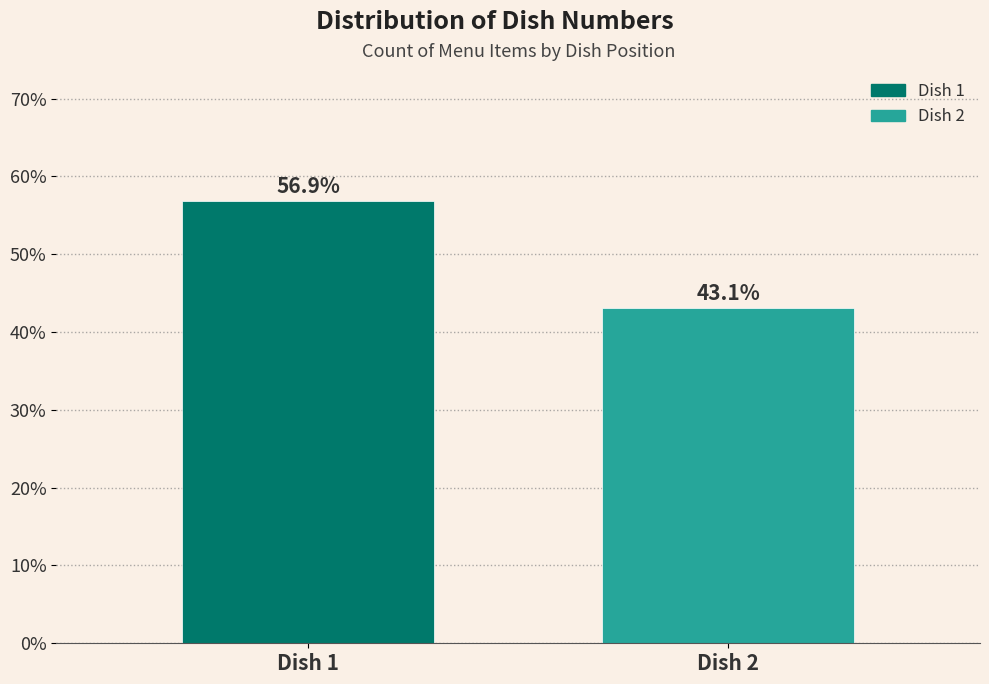

Reading right to left, list all the values displayed in this chart.

43.1	56.9